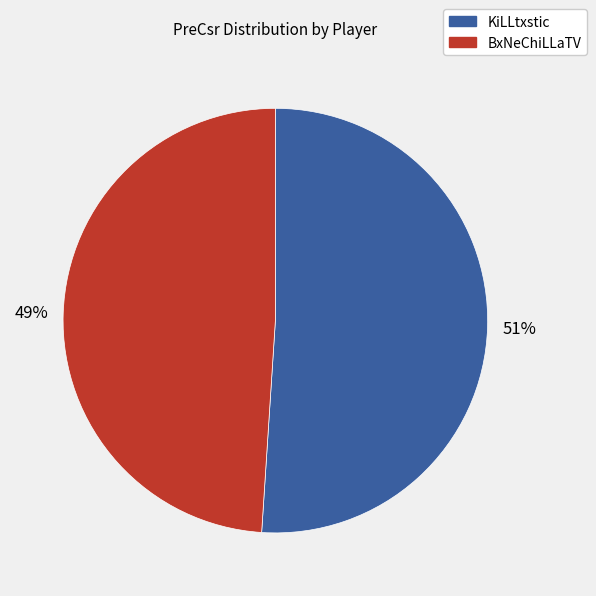

Which category has the biggest portion of the pie?

KiLLtxstic